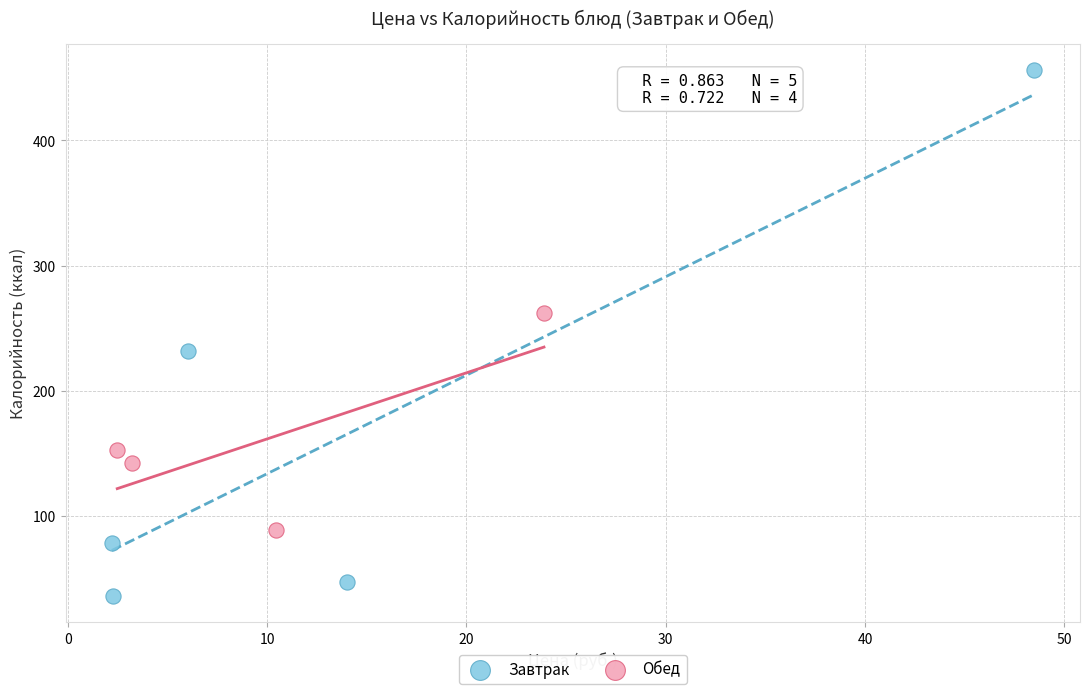

Which series has the widest spread of Y values?

Завтрак